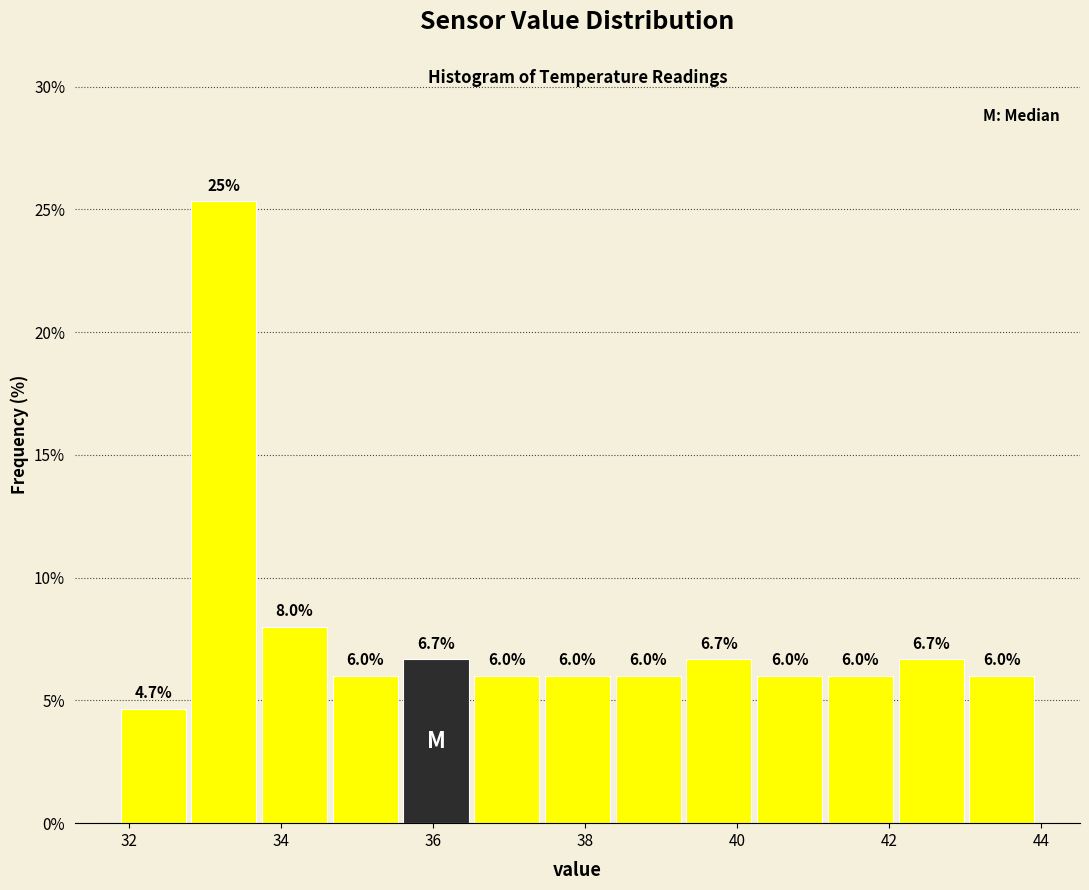

Over which range of the x-axis is the bar tallest?

32.8 to 33.8